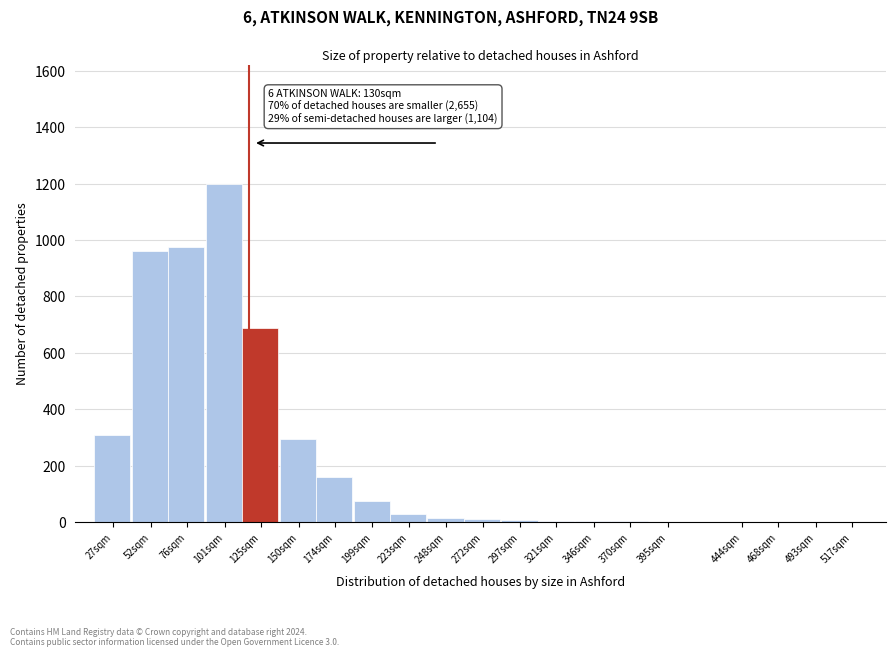

Which label corresponds to the largest value in the chart?

101sqm